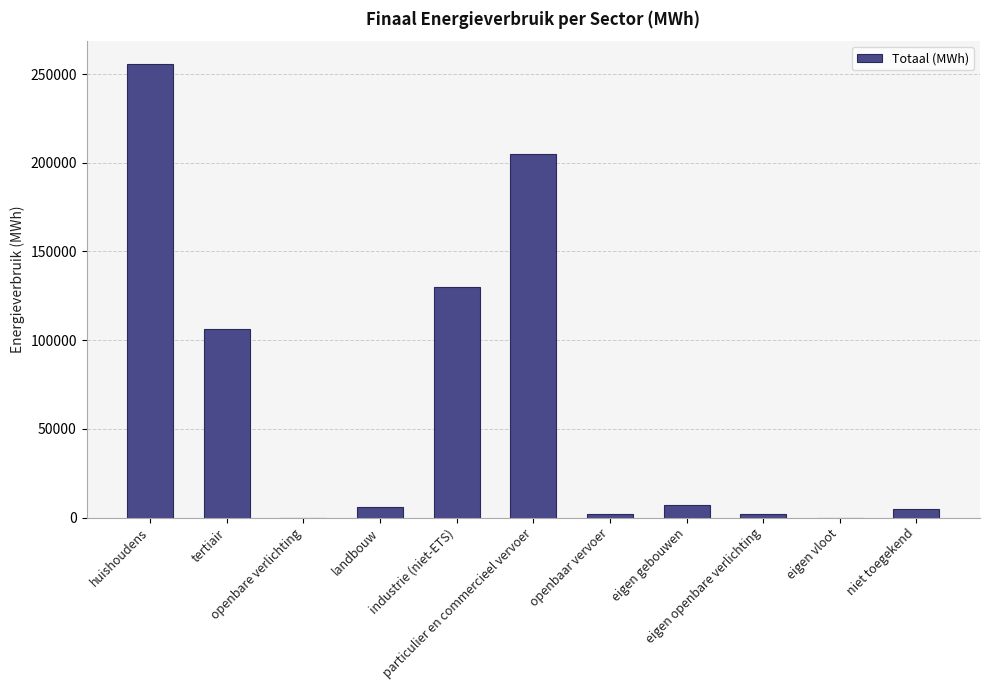

What is the greatest value displayed?

255772.4